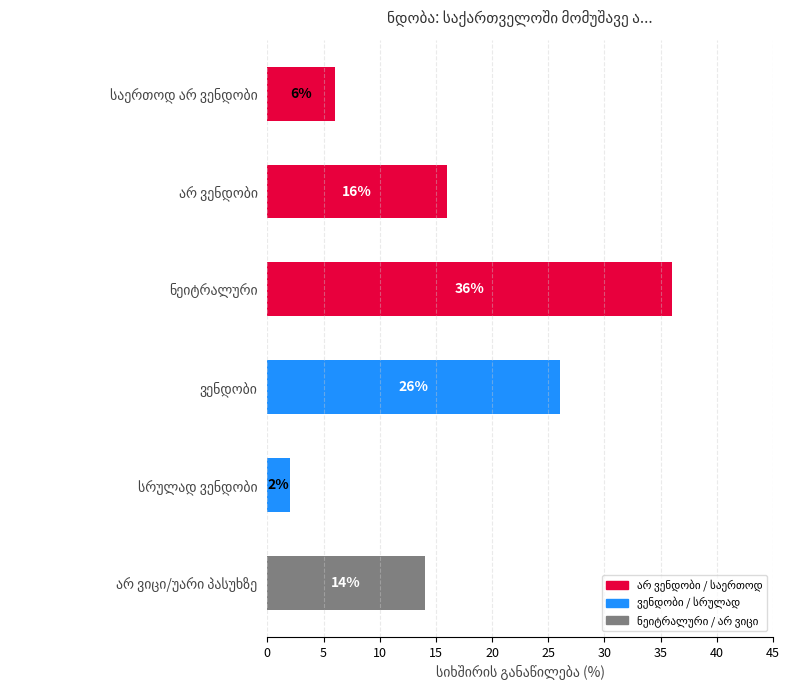

What is the greatest value displayed?

36